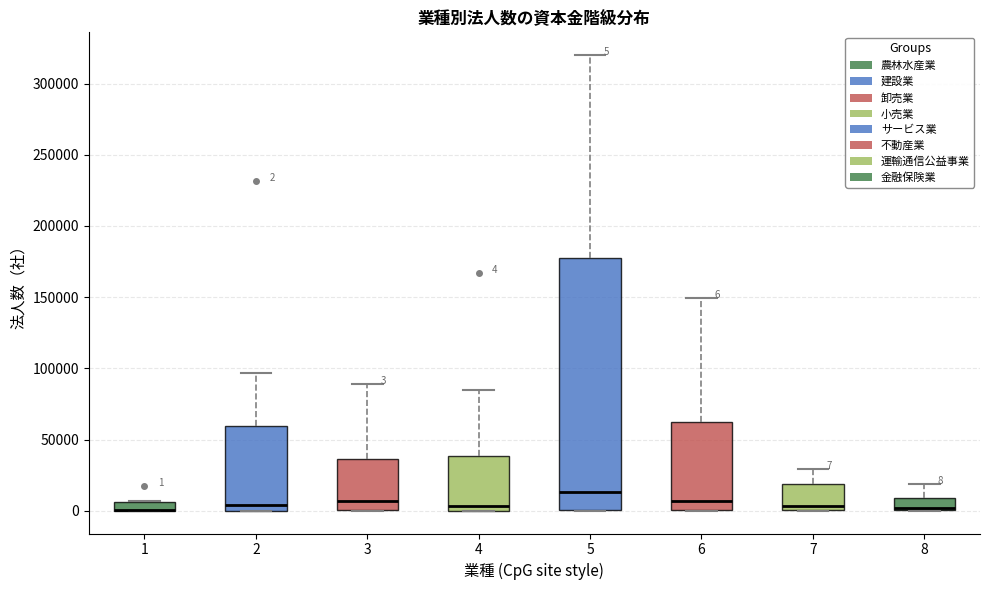

Comparing the boxes themselves (not the whiskers), which one is the tallest?

5